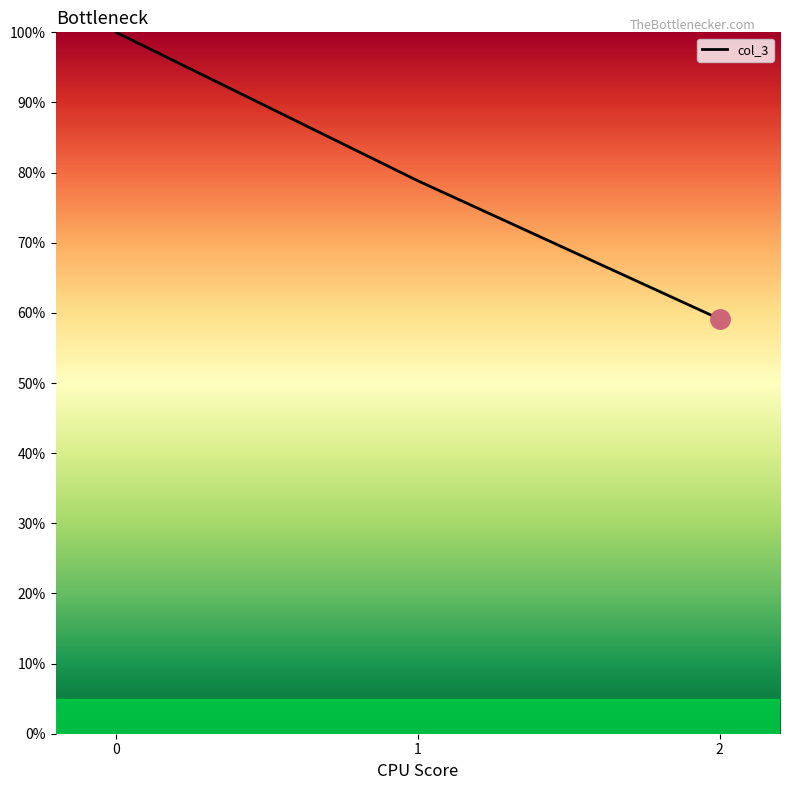

Which category has the lowest value across all series?

2